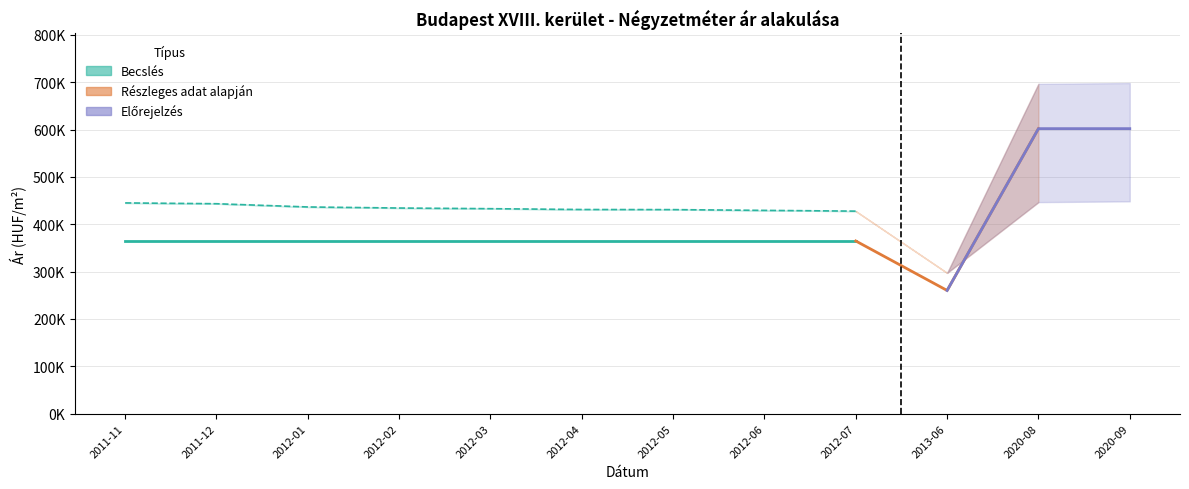

At how many categories does at least one series exceed 631301?

2